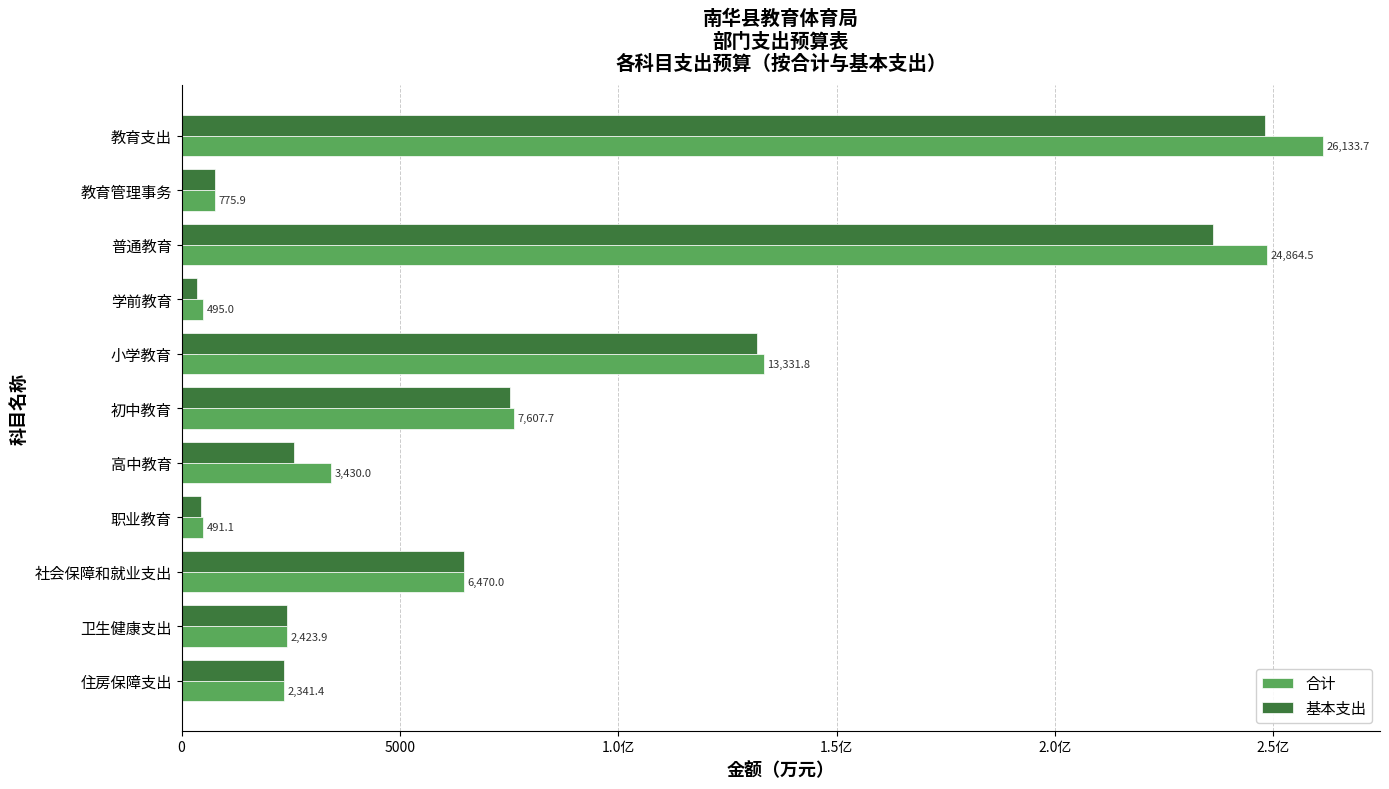

What are all the series names shown in the legend?

合计, 基本支出